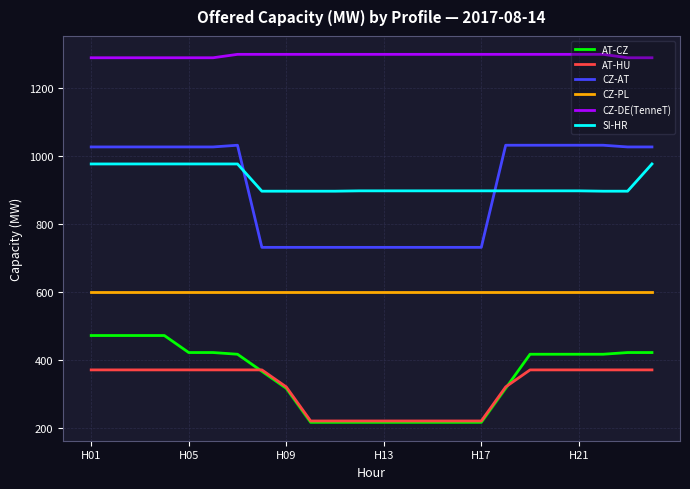

True or false: AT-CZ and CZ-DE(TenneT) intersect in this chart.

False